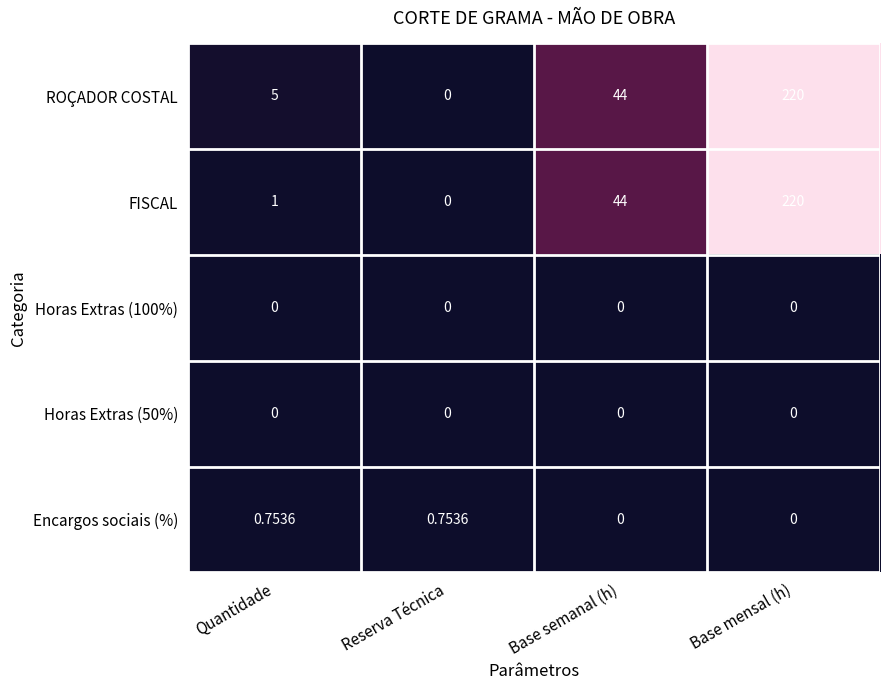

Which series changed the most between Quantidade and Base semanal (h)?

FISCAL